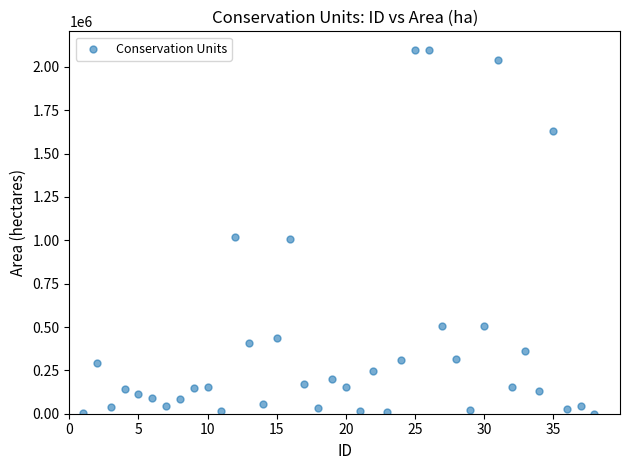

What is the range of Y values (max minus min)?

2099849.0